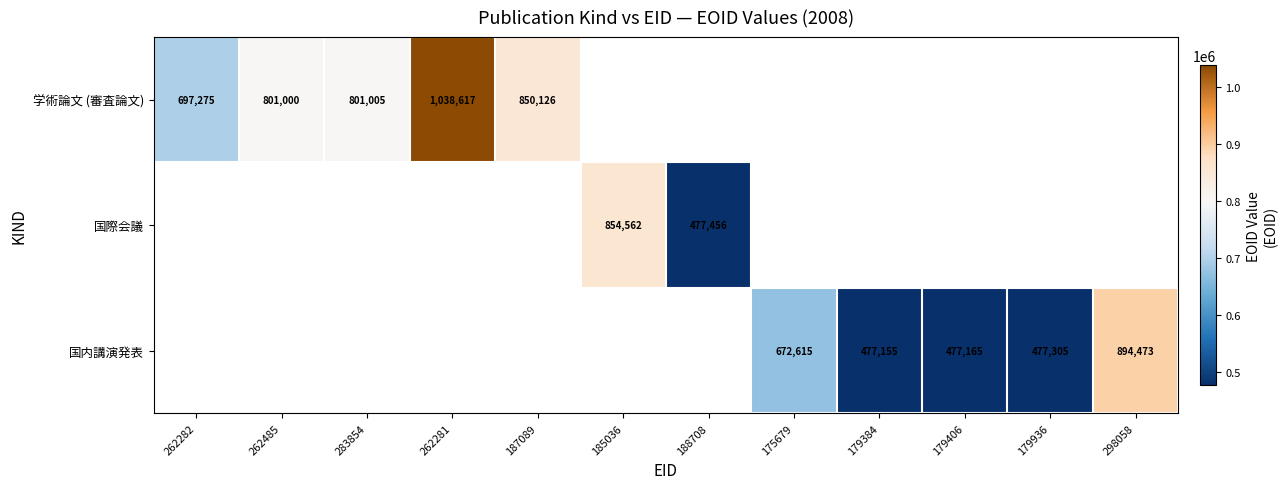

The value of 国際会議 at 185036 is 854562. True or false?

True